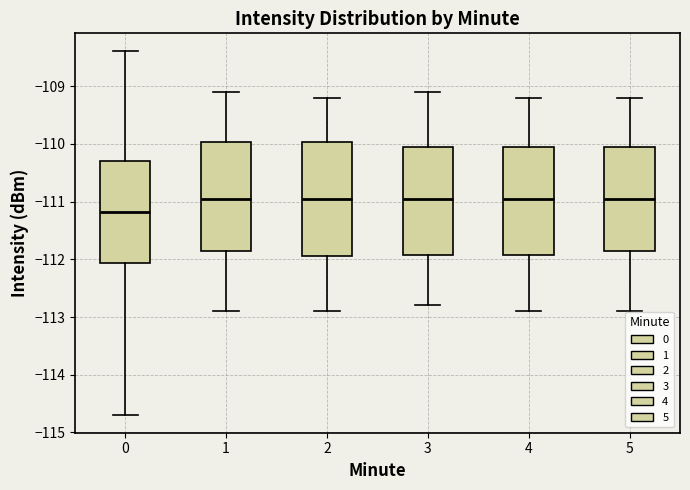

Where does the upper whisker of the box at x = 3 end on the y-axis? The values are not printed on the chart, so give them approximately, as read against the axis.

-109.1